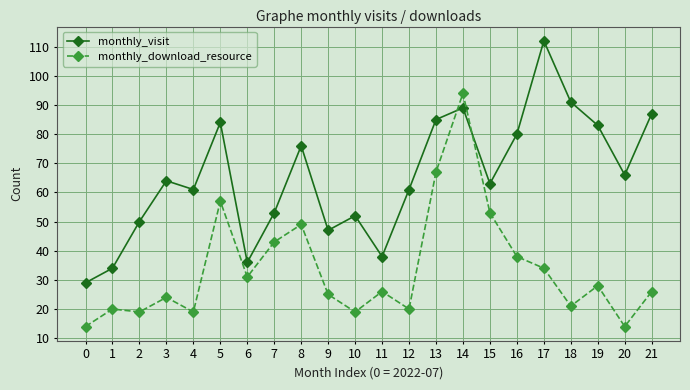

How many categories are shown in the chart?

22